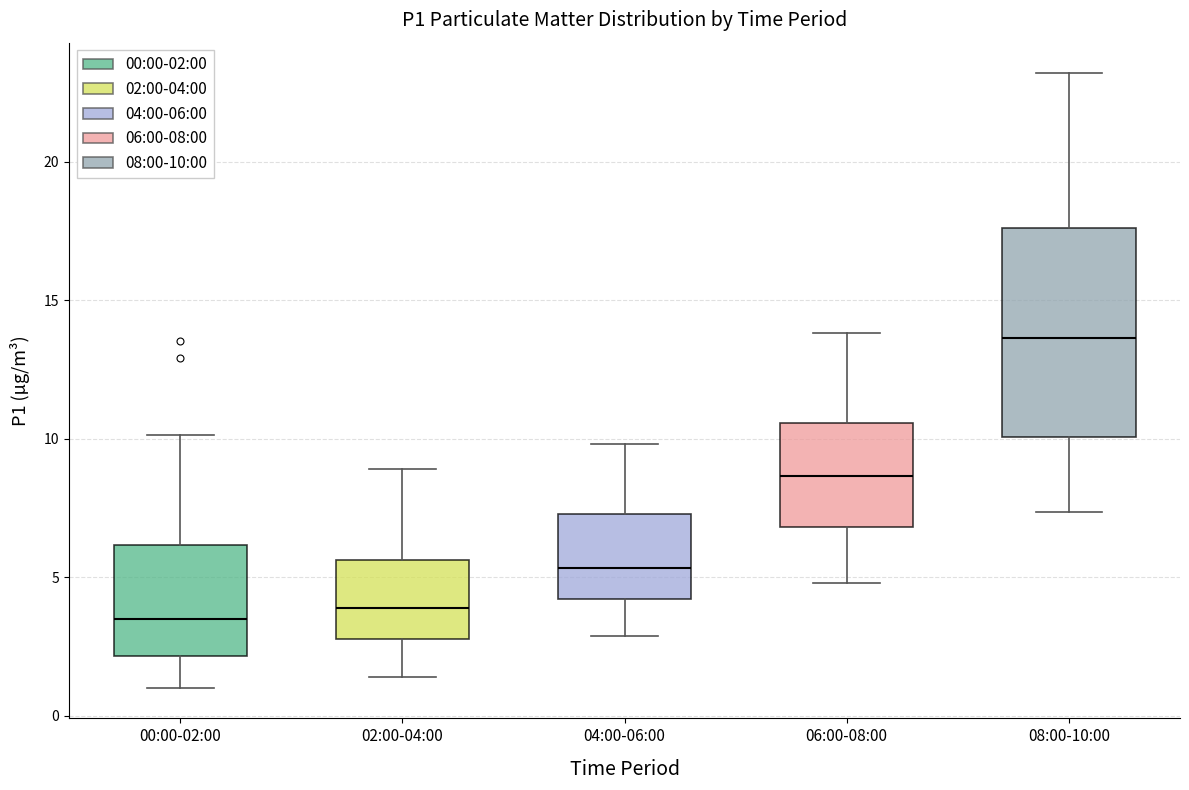

Reading left to right, read every box against the y-axis: the position of its median line, the range the box covers, and the ends of its whiskers. The values are not printed on the chart, so give them approximately, as read against the axis.

00:00-02:00: median 3.5, box 2.0 to 6.0, whiskers 1.0 to 10.0
02:00-04:00: median 4.0, box 3.0 to 5.5, whiskers 1.5 to 9.0
04:00-06:00: median 5.5, box 4.0 to 7.5, whiskers 3.0 to 10.0
06:00-08:00: median 8.5, box 7.0 to 10.5, whiskers 5.0 to 14.0
08:00-10:00: median 13.5, box 10.0 to 17.5, whiskers 7.5 to 23.0